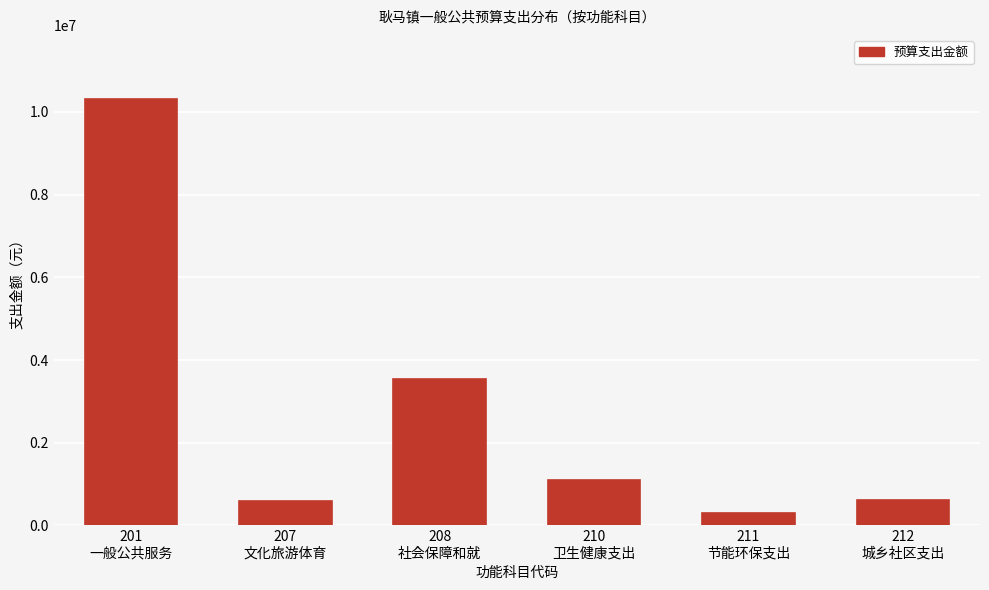

What is the maximum value shown in the chart?

10317130.5